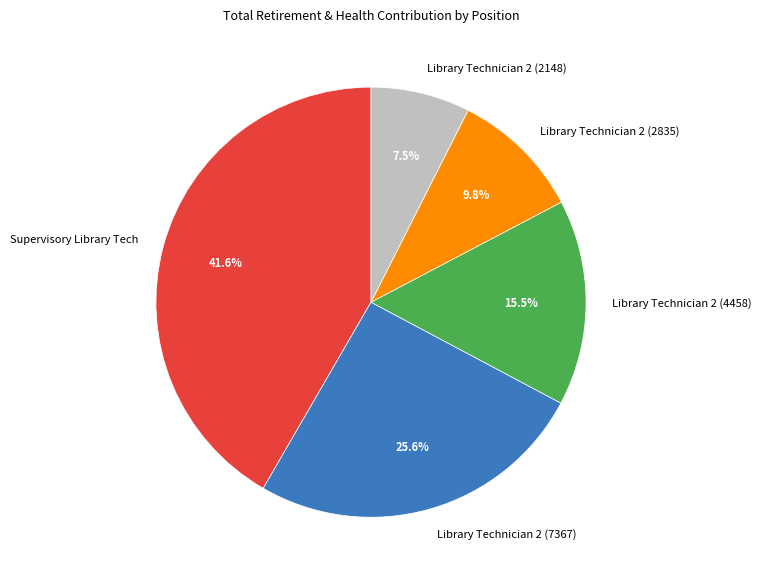

How many slices are in this pie chart?

5